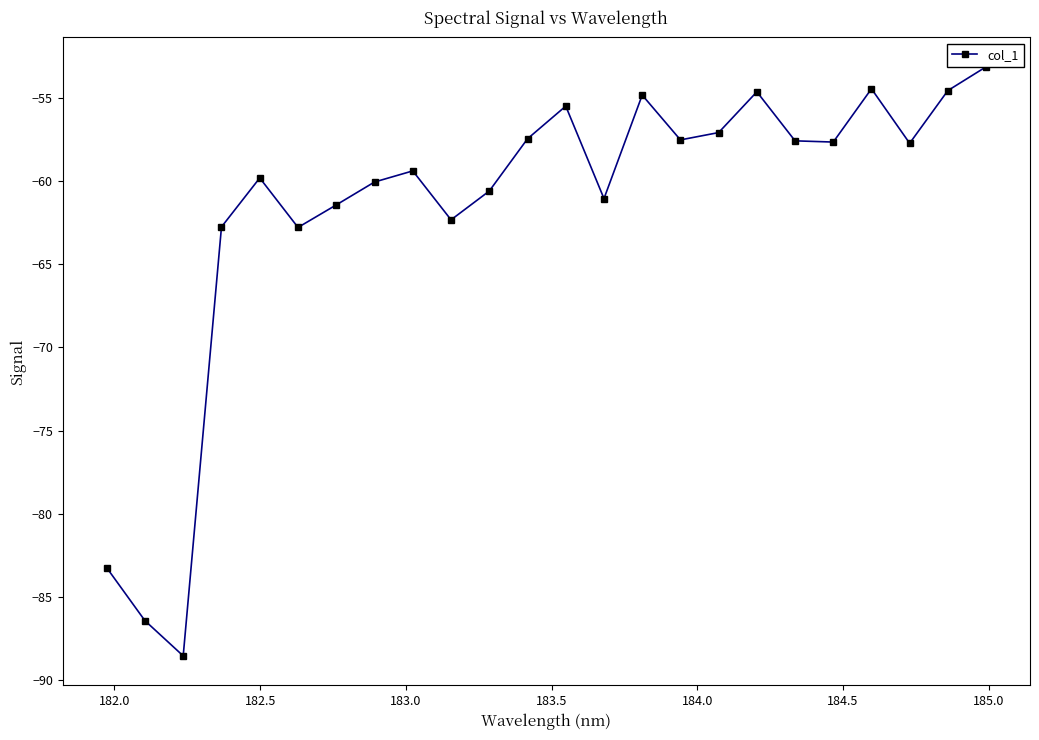

What is the greatest value displayed?

-53.1